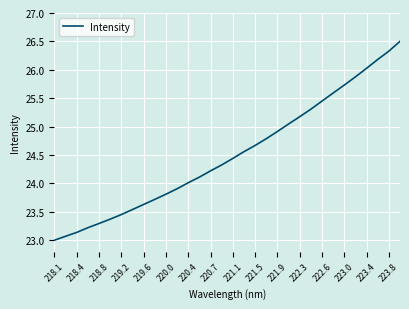

What is the greatest value displayed?

26.5